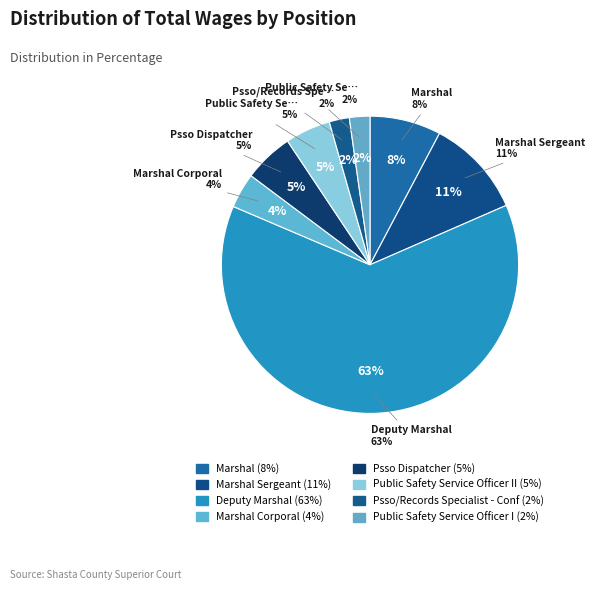

To the nearest percent, what is the difference between the largest and smallest slice percentages?

61%